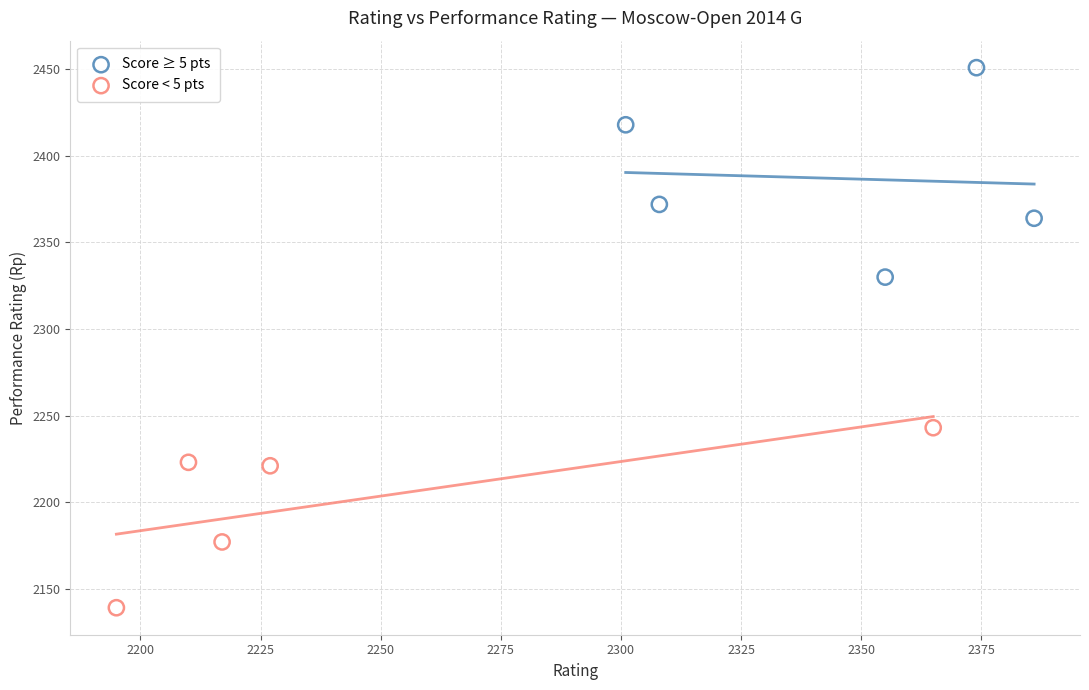

Which series has the widest spread of Y values?

Score ≥ 5 pts